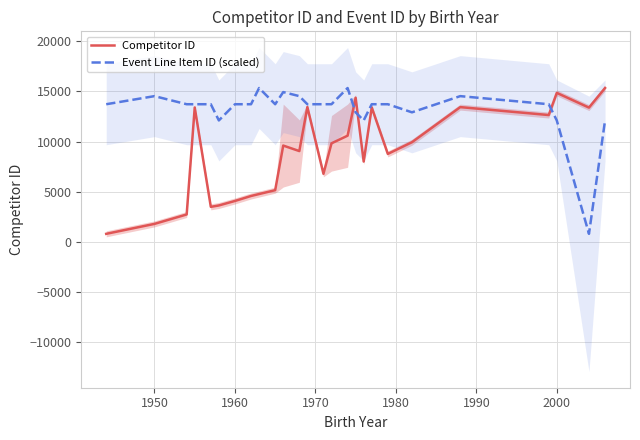

How many intersections are there between Event Line Item ID (scaled) and Competitor ID?

3